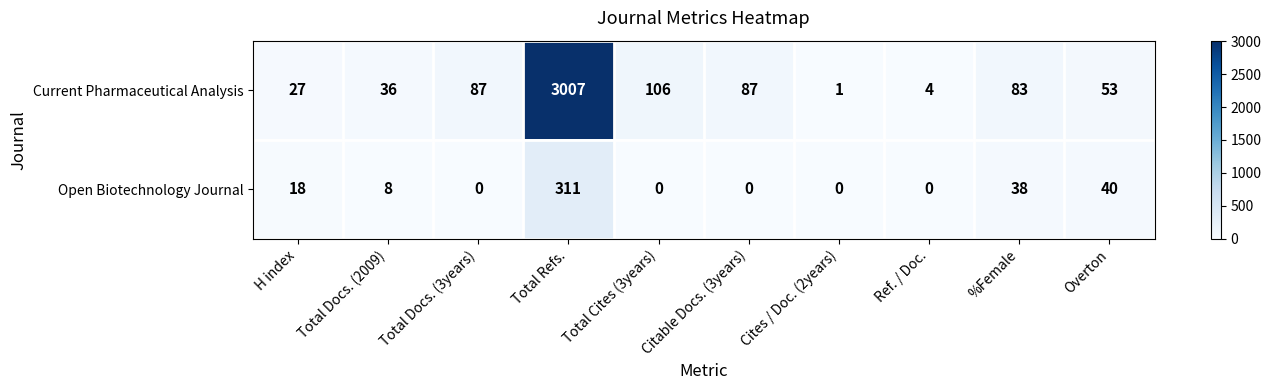

How many categories are shown in the chart?

10